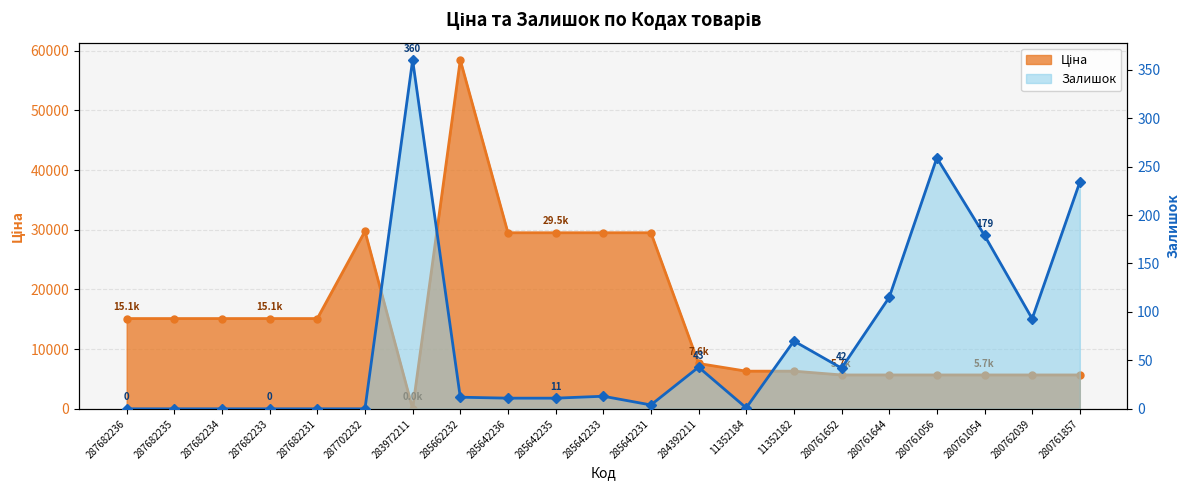

What is the spread (max minus min) of values at 287682236?

15120.0